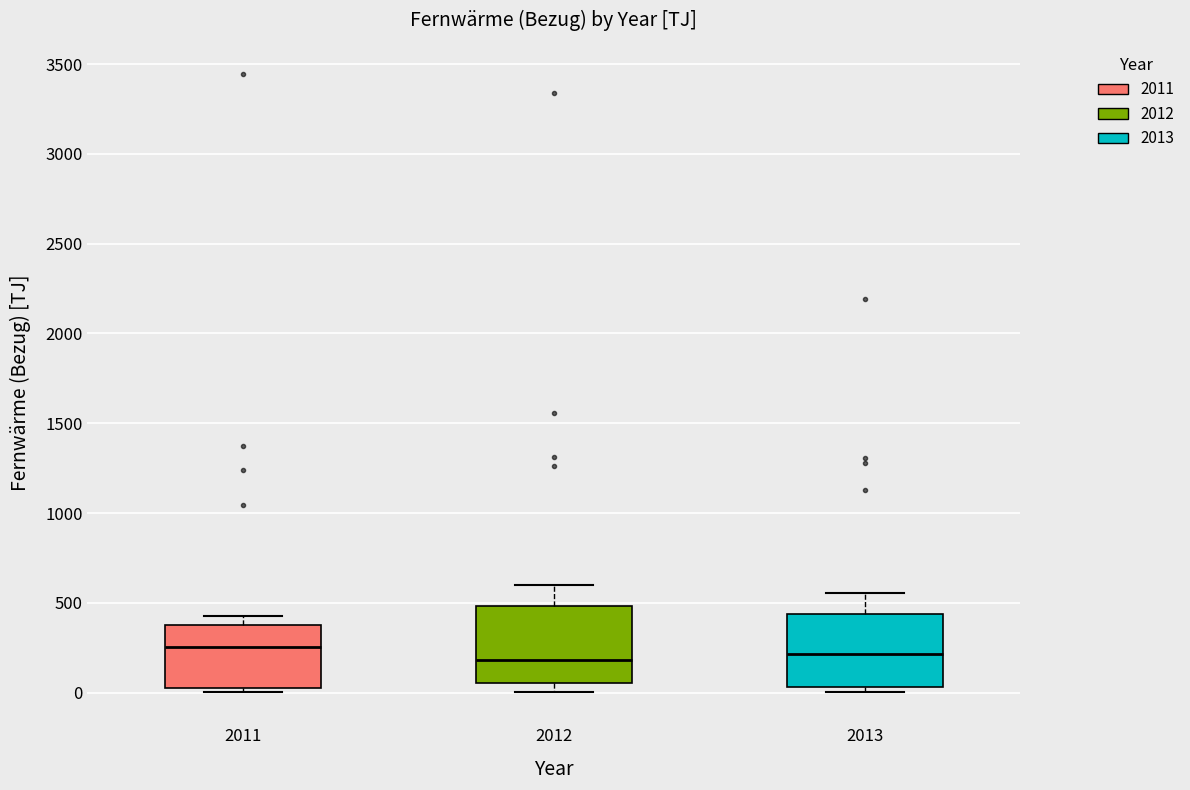

Where does the median line of the box at x = 2013 sit on the y-axis? The values are not printed on the chart, so give them approximately, as read against the axis.

200